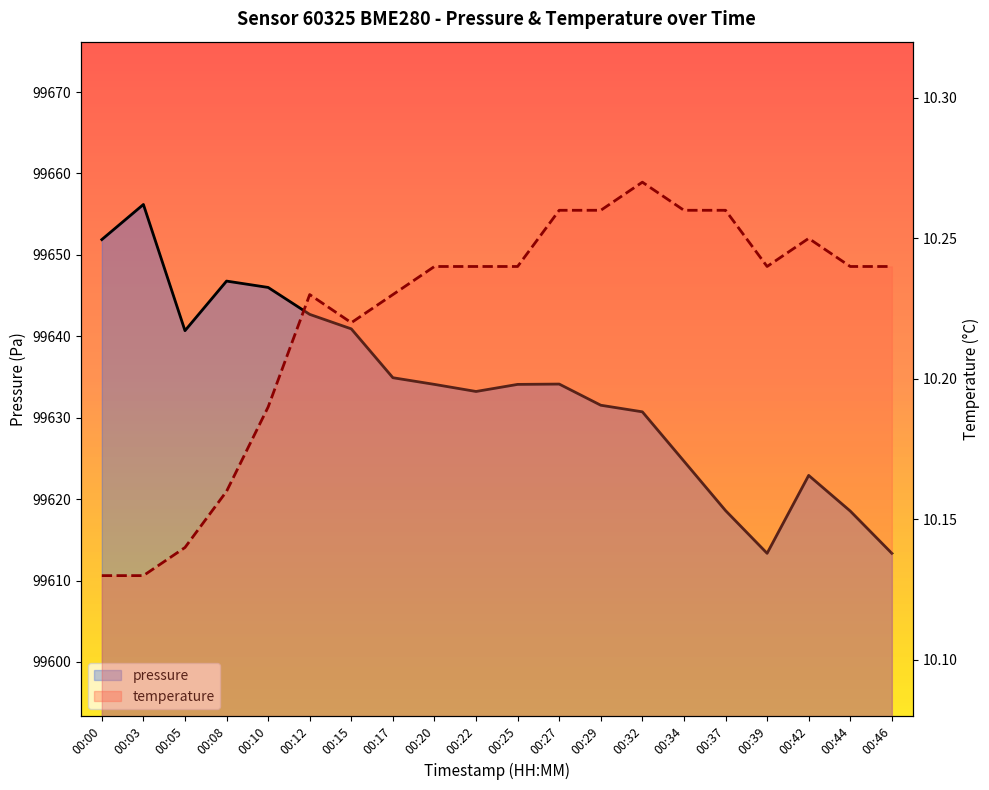

True or false: temperature and pressure intersect in this chart.

False